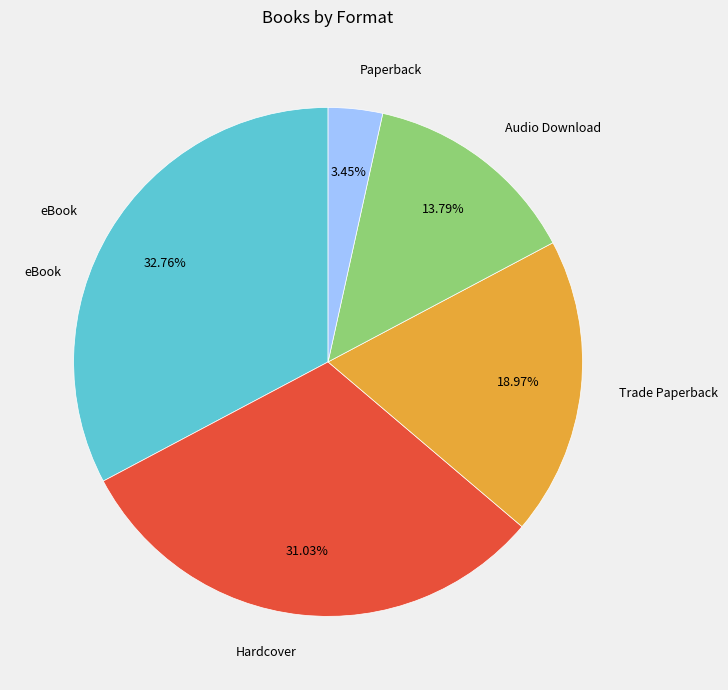

Is there any slice that represents more than half of the pie?

No